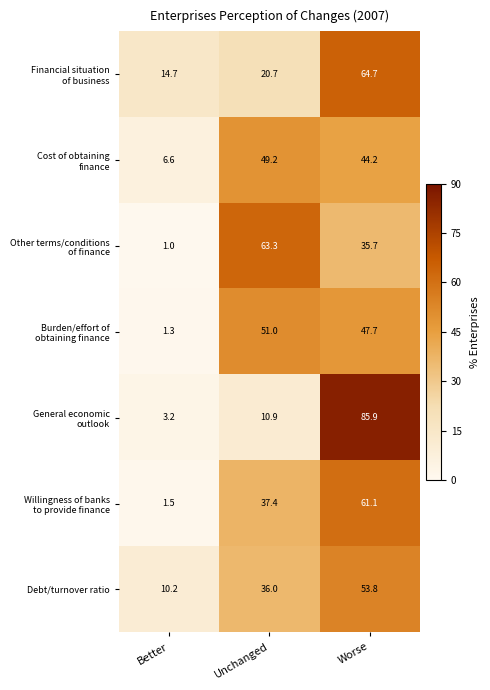

What is the spread (max minus min) of values at Worse?

50.2